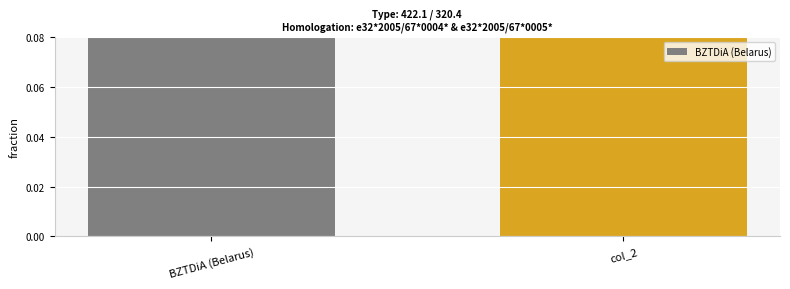

Where is the data nearest to the value 0?

BZTDiA (Belarus)